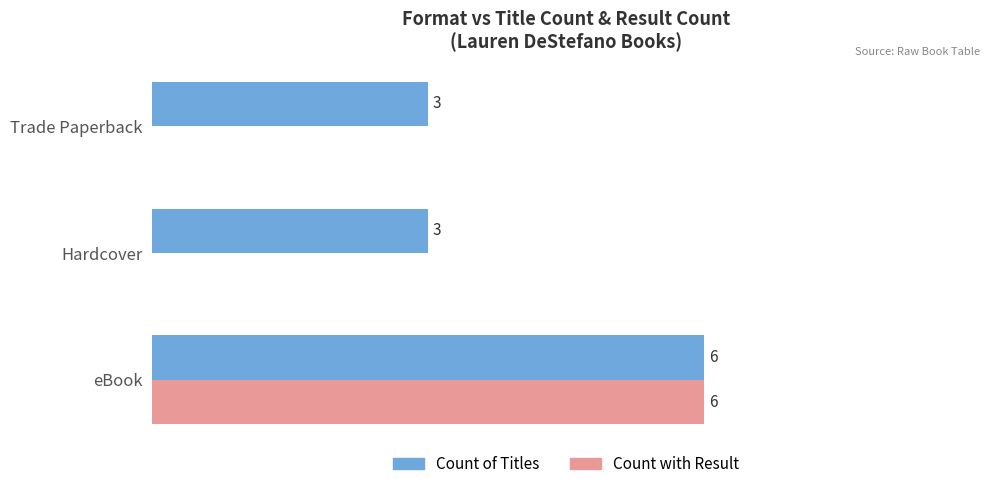

Which series has the largest total across all categories?

Count of Titles